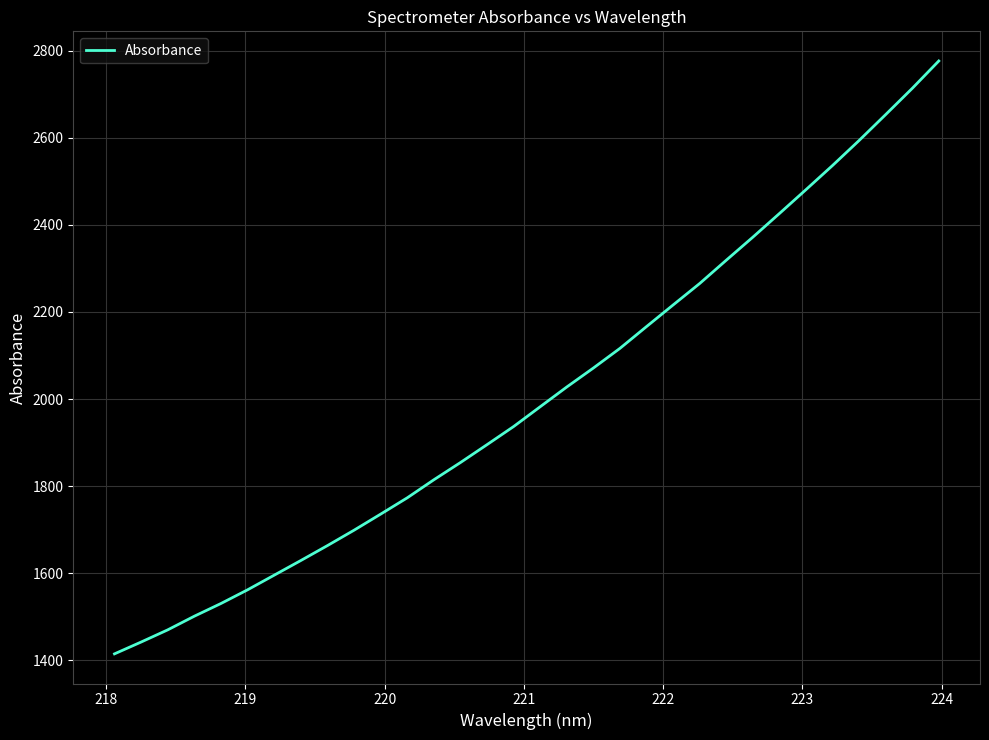

Reading right to left, list all the values displayed in this chart.

2776.8	2713.8	2653.6	2594.1	2536.7	2481.2	2426.2	2371.9	2319.0	2265.5	2216.2	2166.5	2116.4	2071.2	2027.7	1982.3	1936.8	1895.2	1854.0	1814.4	1773.0	1735.5	1698.5	1663.2	1628.9	1595.2	1561.6	1530.2	1501.0	1469.6	1441.6	1414.4